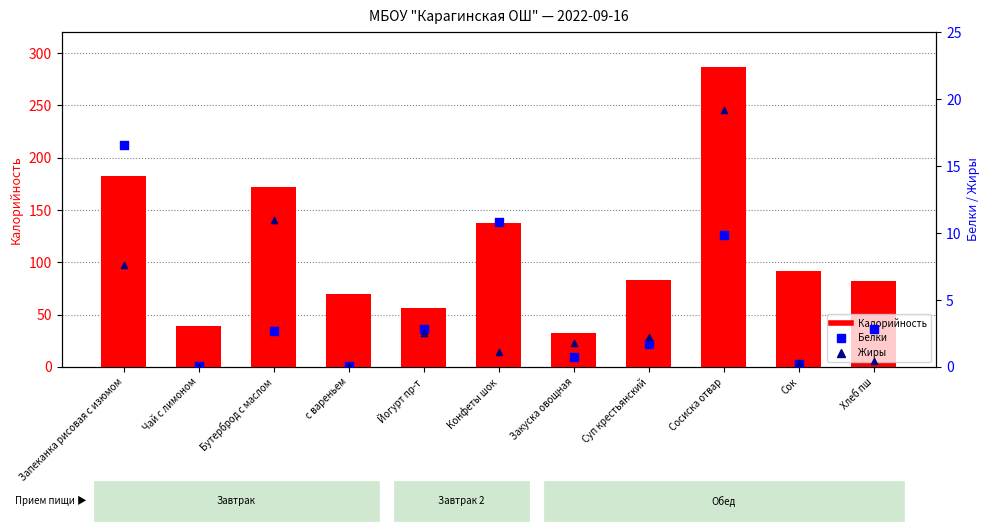

What is the total value across all series at Хлеб пш?

85.8